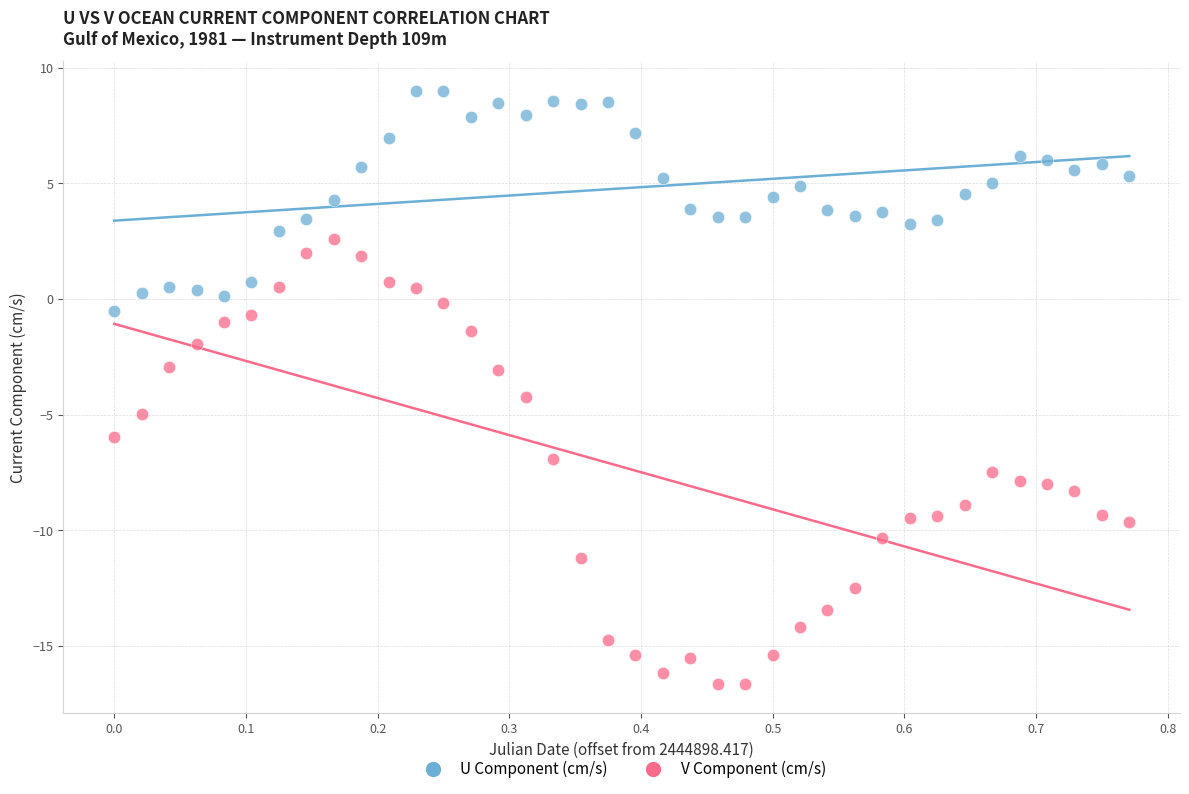

Which series reaches the maximum Y coordinate?

U Component (cm/s)